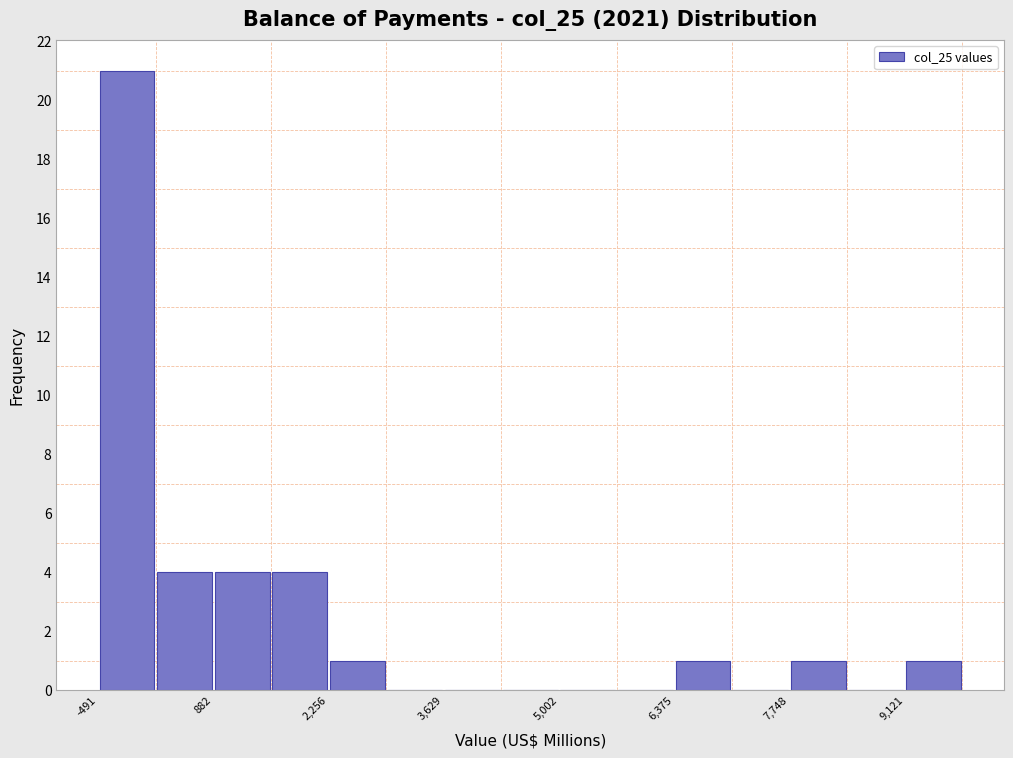

Around what value on the x-axis is the tallest bar? Give the approximate position of its centre, as read against the axis.

-200